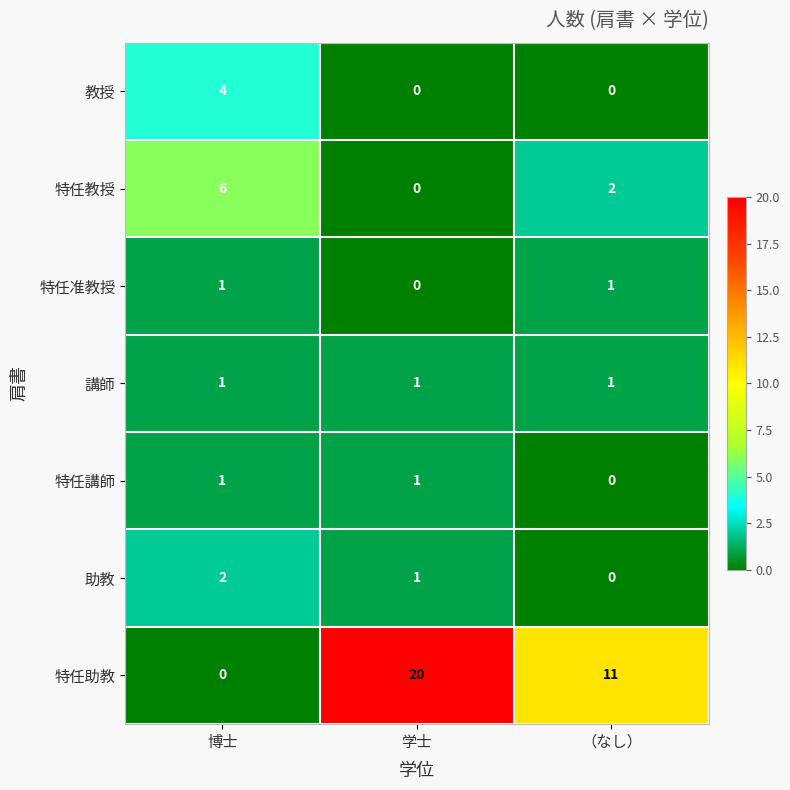

What is the sum of all 特任教授 values?

8